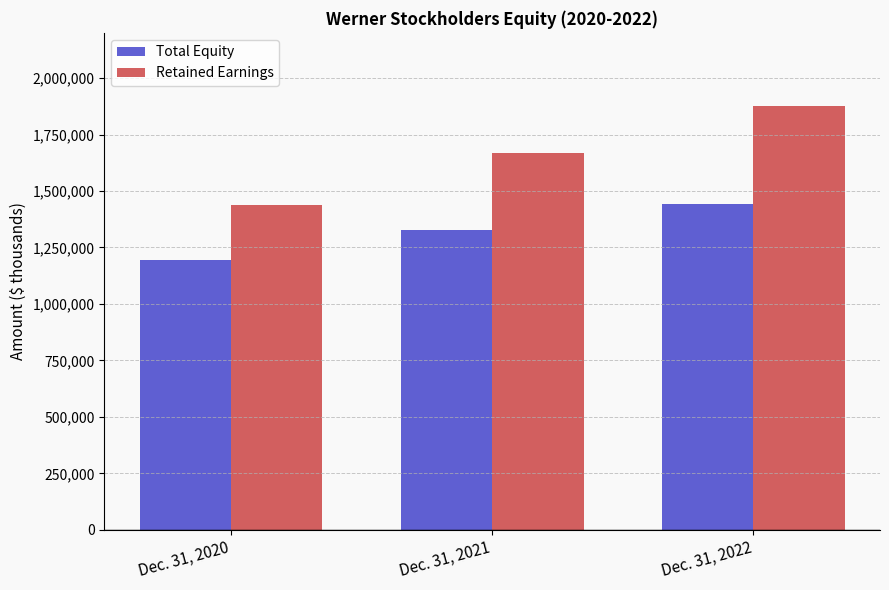

What is the difference between the second highest and minimum values in the Total Equity series?

132510